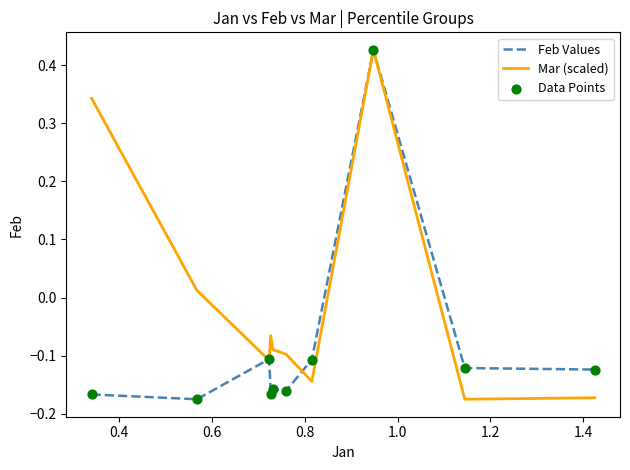

List the series in order of their overall mean, highest first.

Mar (scaled), Feb Values